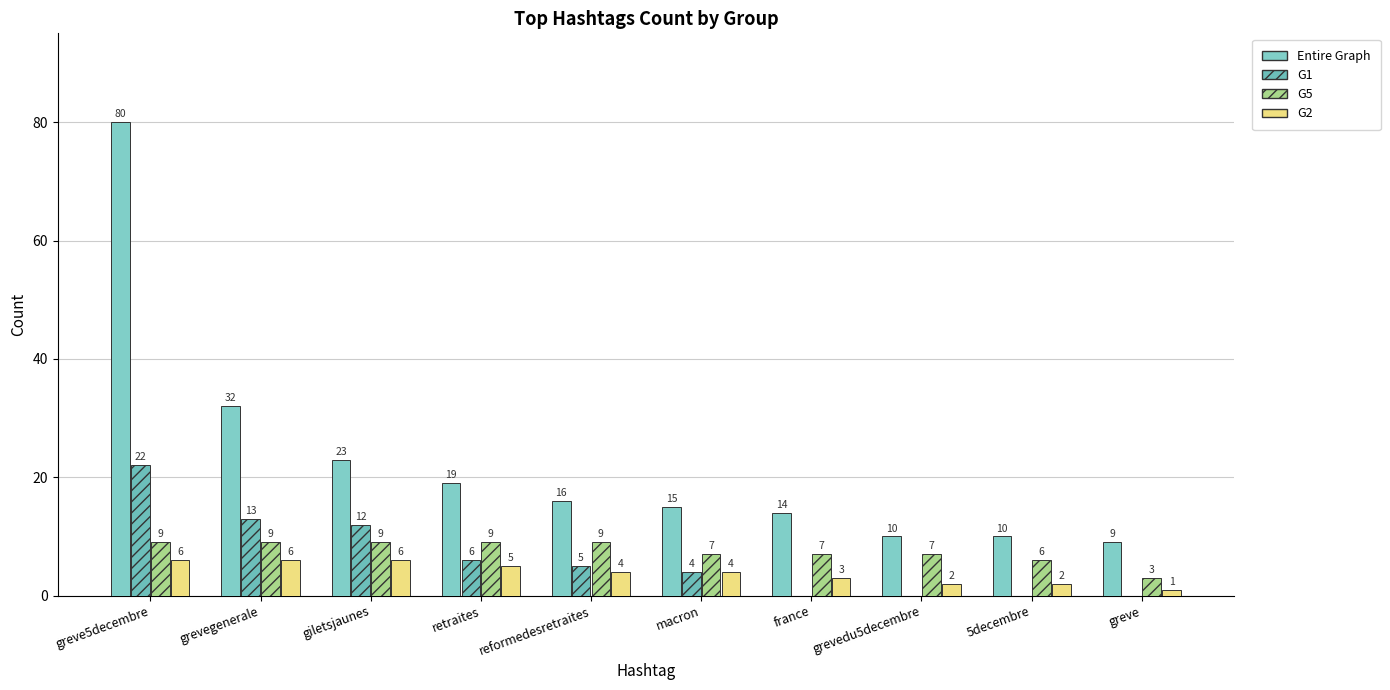

Which category has the highest value across all series?

greve5decembre